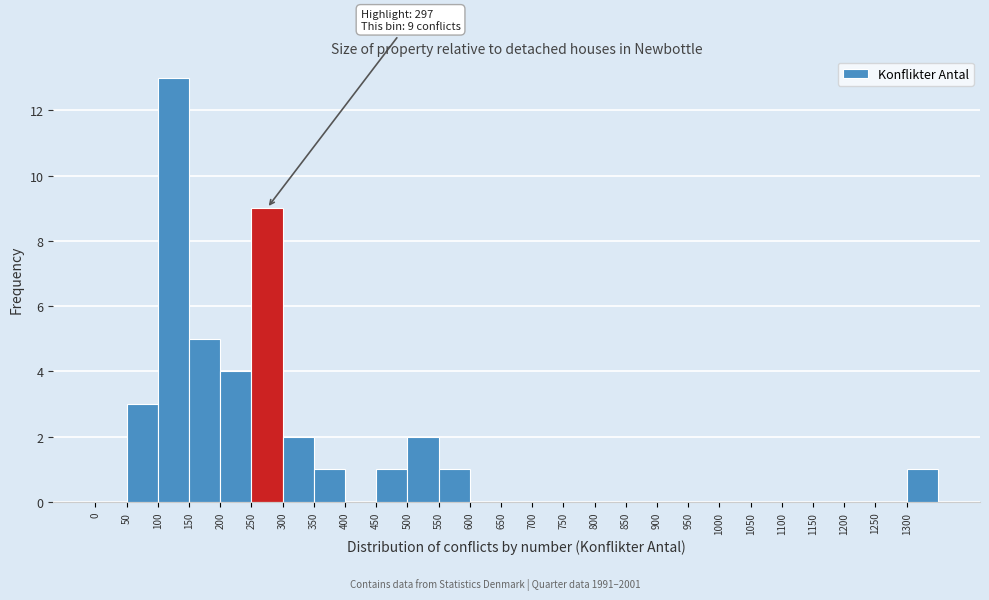

Over which range of the x-axis is the bar tallest?

100 to 150